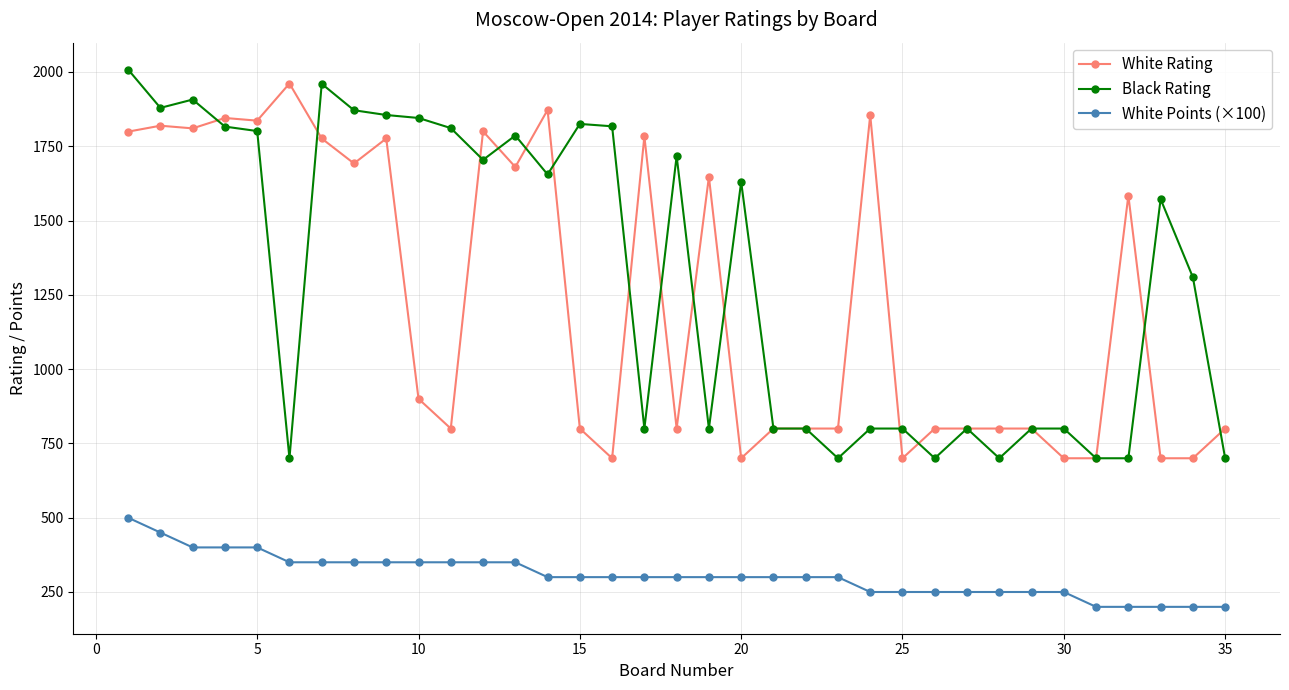

What is the difference between the second highest and minimum values in the White Rating series?

1172